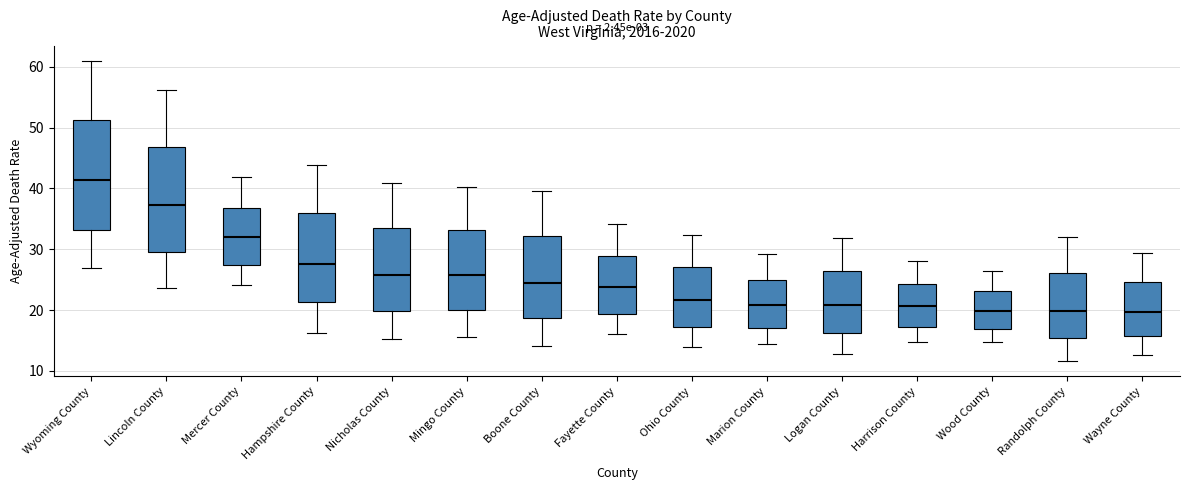

Where is the lower edge of the box for Marion County on the y-axis? The values are not printed on the chart, so give them approximately, as read against the axis.

17